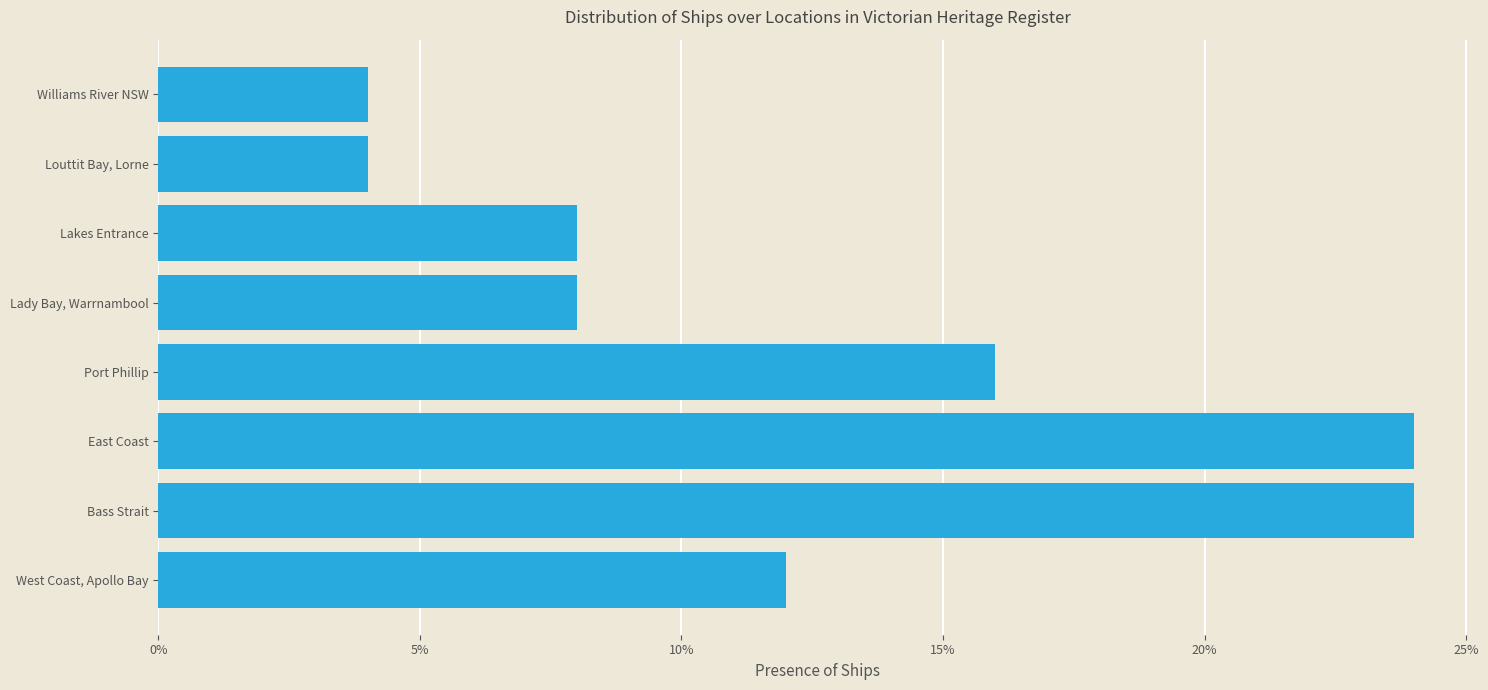

What is the difference between the maximum and minimum values?

0.2